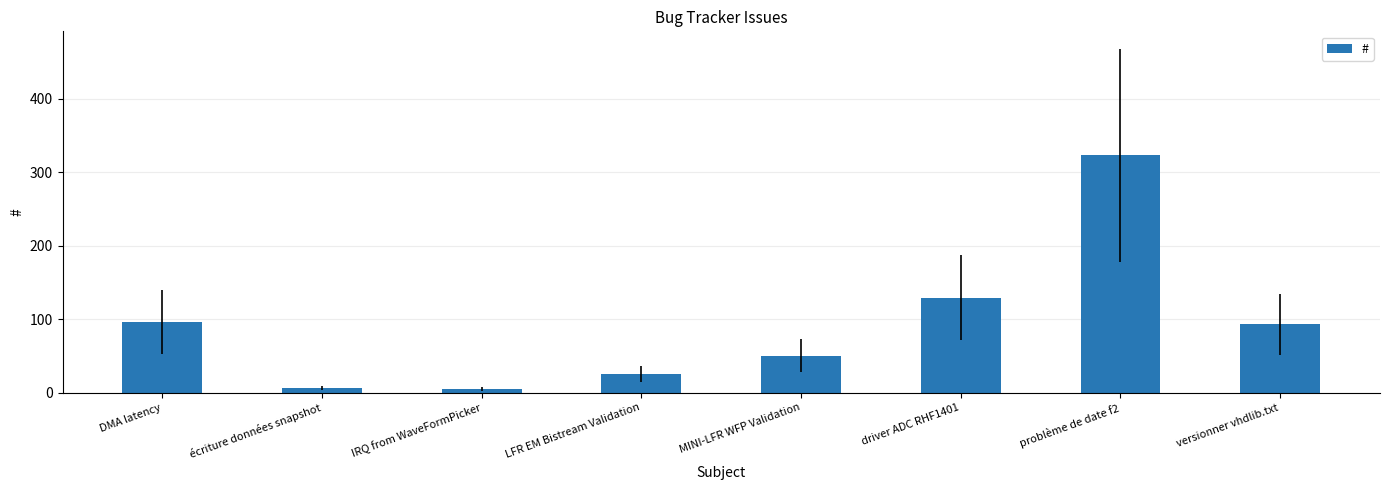

How many bars are there in total?

8